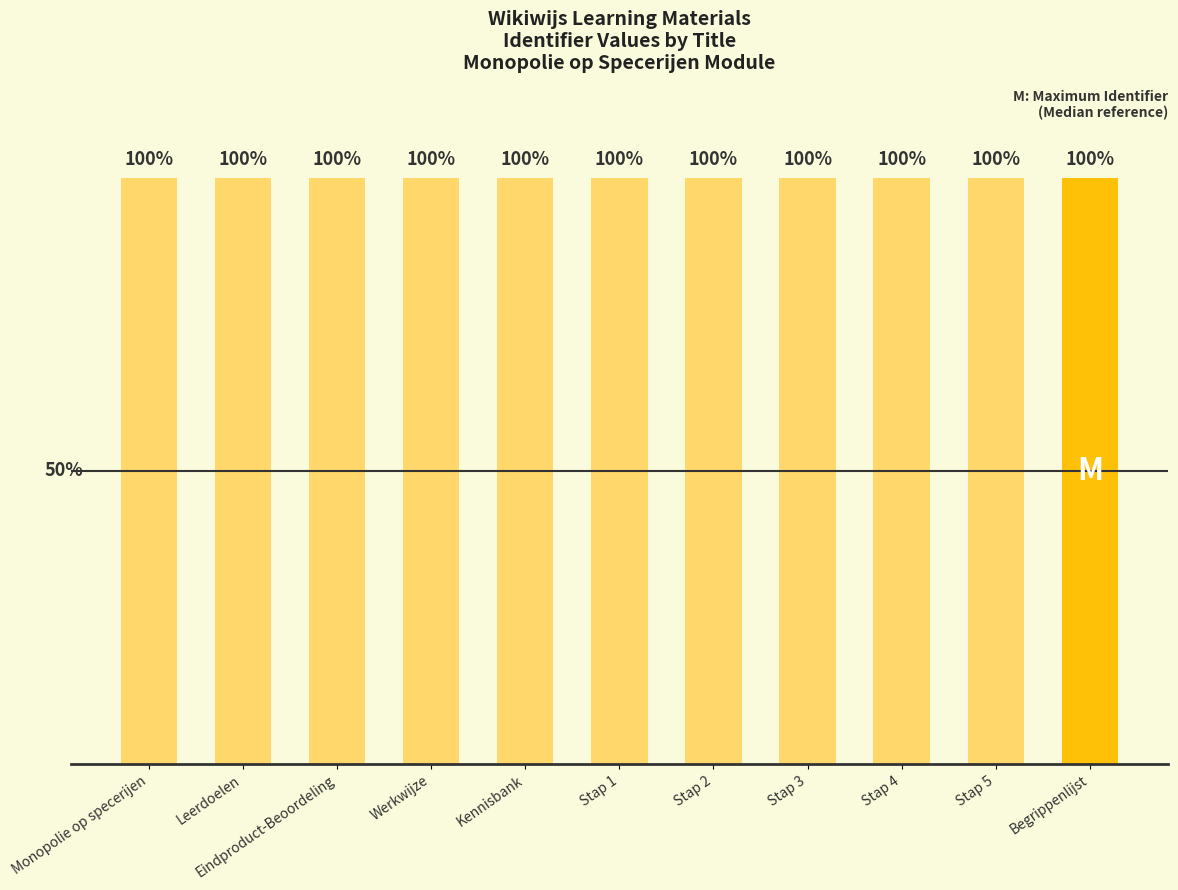

What is the label of the 4th bar from the left?

Werkwijze